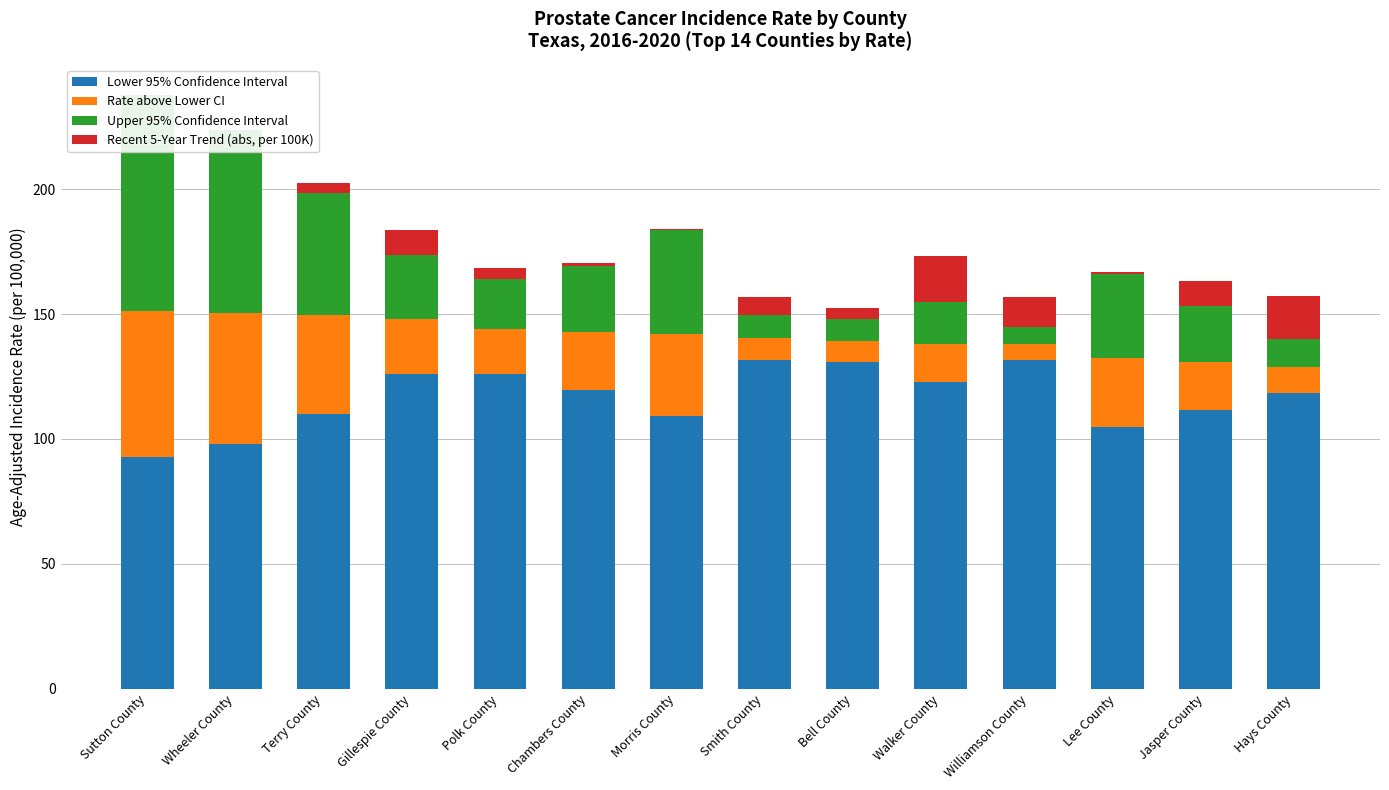

At how many categories does at least one series exceed 79?

14